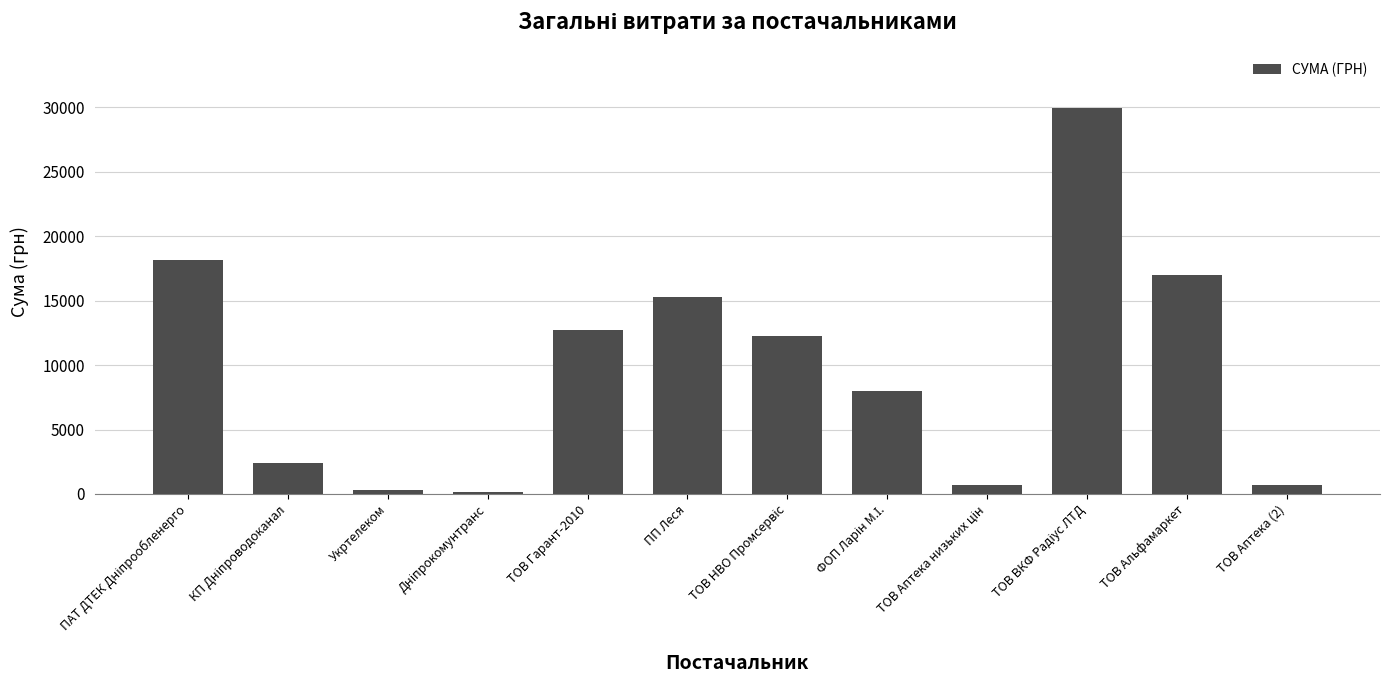

Between ТОВ Аптека (2) and ПП Леся, which is larger?

ПП Леся